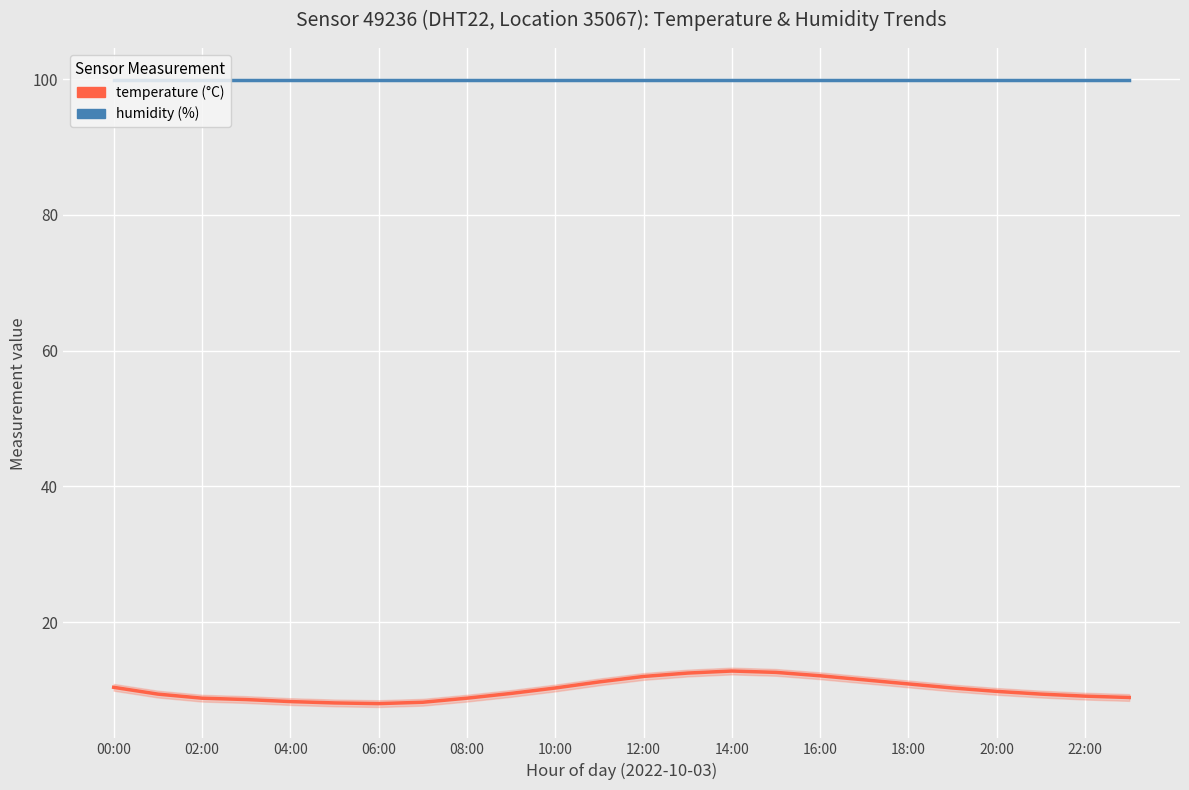

What is the minimum value shown in the chart?

8.0